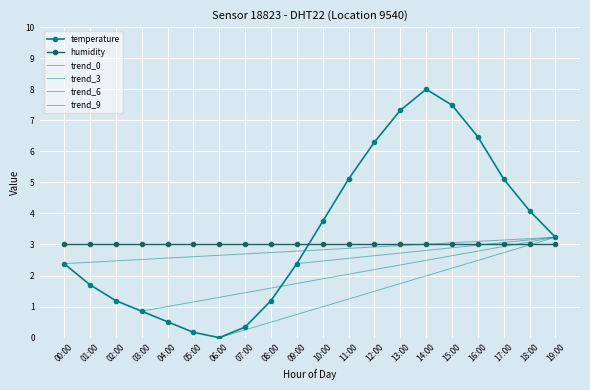

True or false: humidity has a value of 0.6 at 04:00.

False